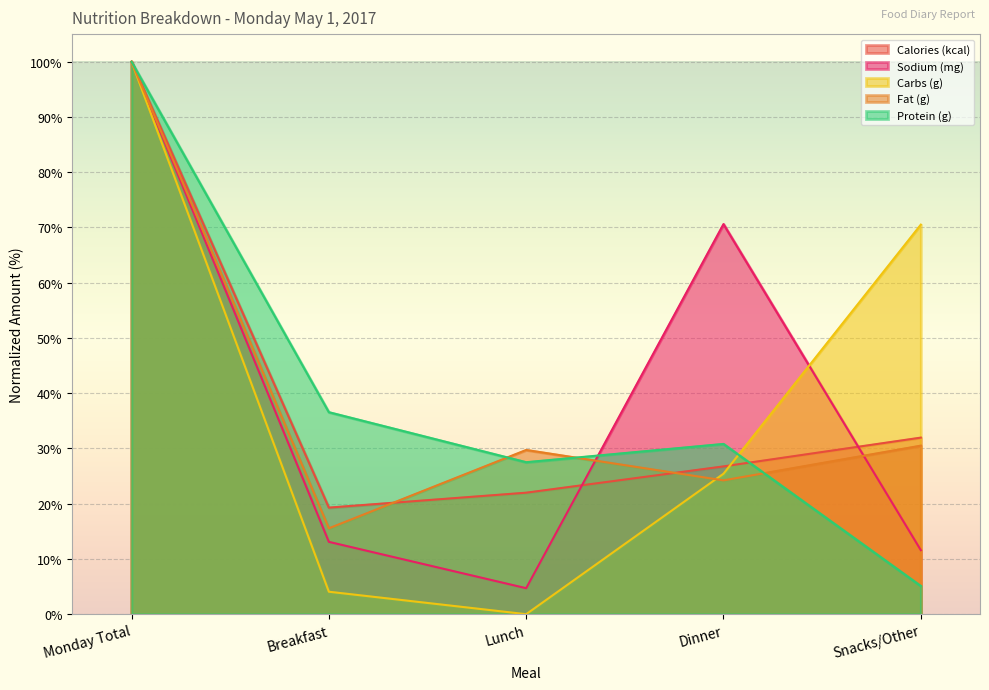

True or false: Calories (kcal) and Carbs (g) cross at least once.

True